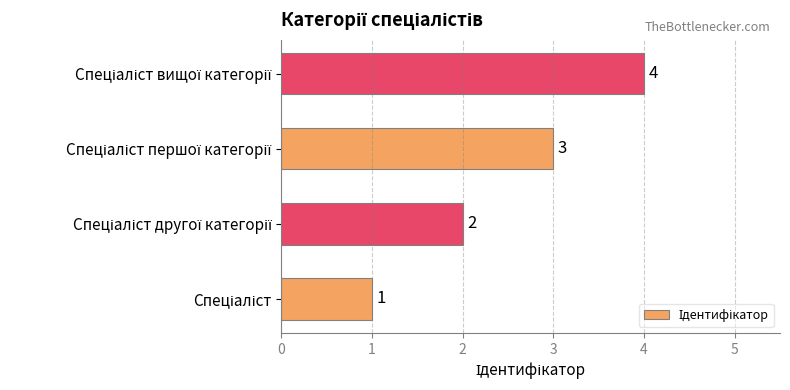

What is the greatest value displayed?

4